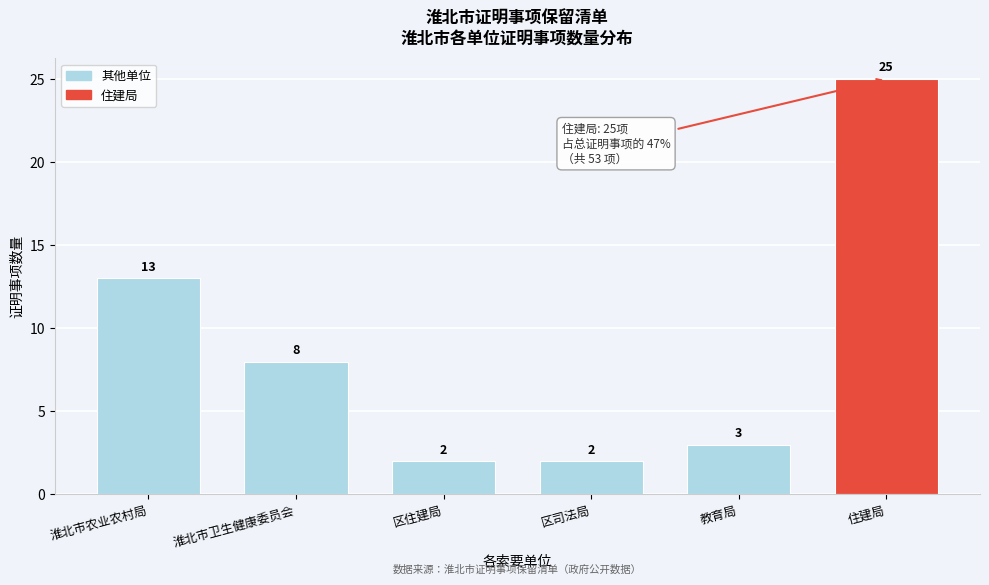

Reading left to right, list all the values displayed in this chart.

淮北市农业农村局=13	淮北市卫生健康委员会=8	区住建局=2	区司法局=2	教育局=3	住建局=25